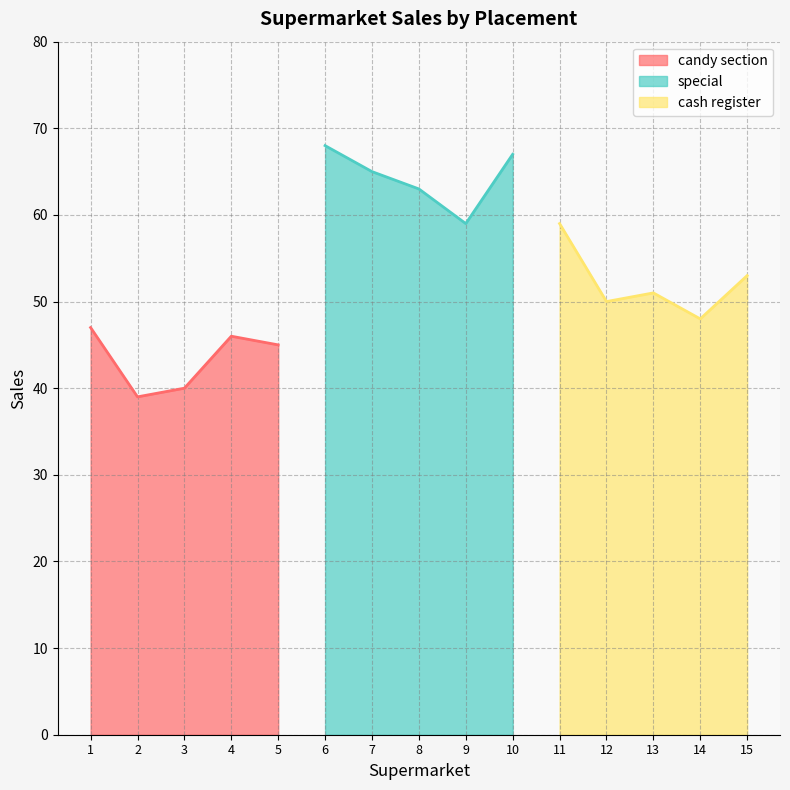

At which label does special reach its minimum?

9